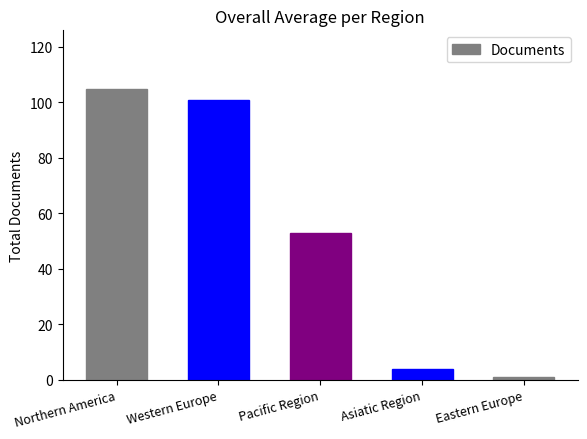

At which label is the value closest to 53?

Pacific Region